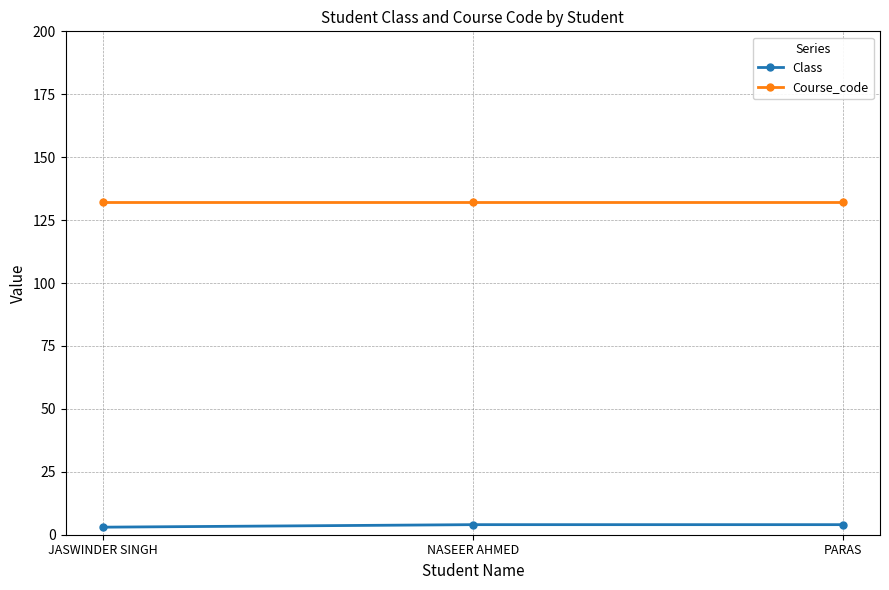

What is the label of the 1st point from the right?

PARAS